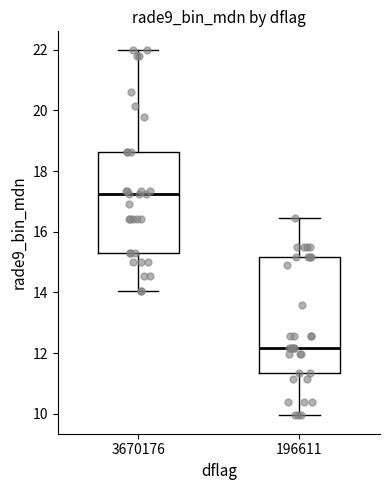

Reading left to right, read every box against the y-axis: the position of its median line, the range the box covers, and the ends of its whiskers. The values are not printed on the chart, so give them approximately, as read against the axis.

3670176: median 17.2, box 15.4 to 18.6, whiskers 14.0 to 22.0
196611: median 12.2, box 11.4 to 15.2, whiskers 10.0 to 16.4